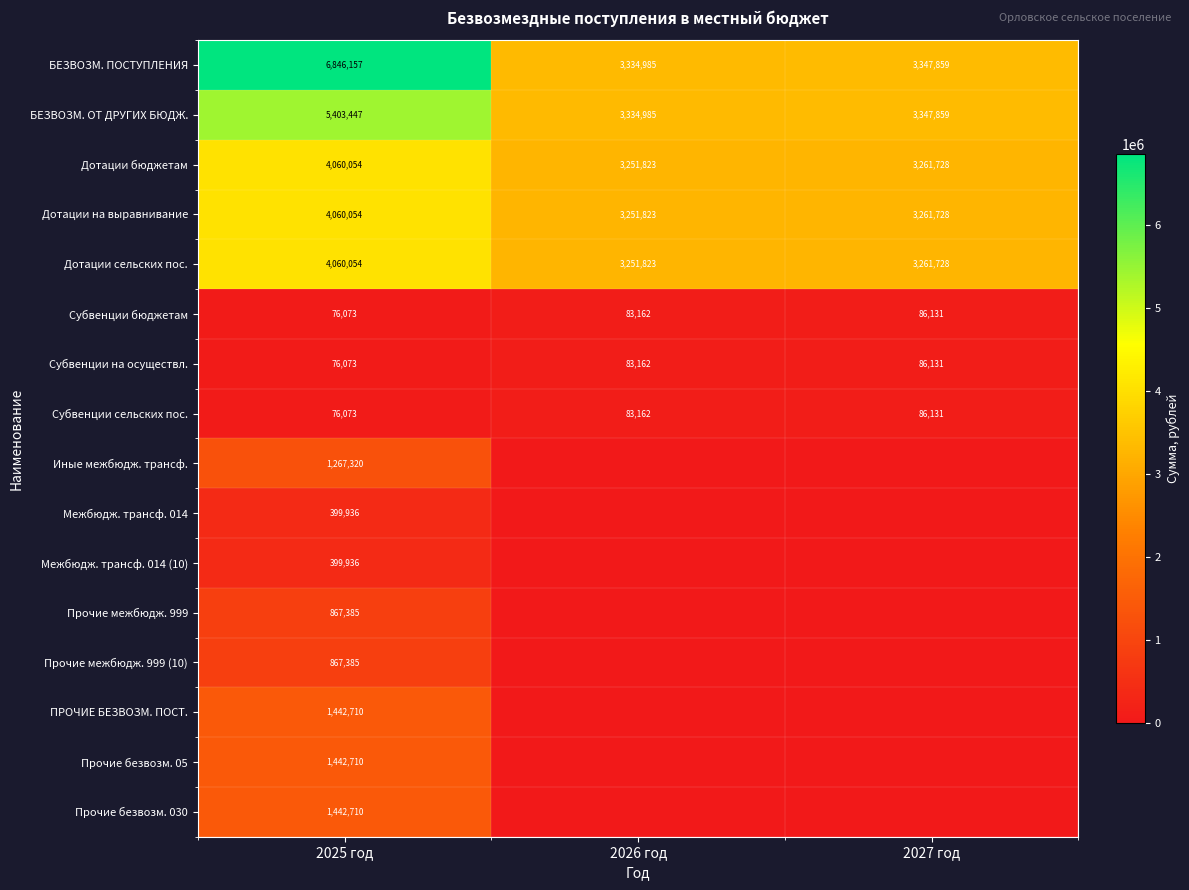

Which has a higher value, 2025 год or 2026 год?

2025 год